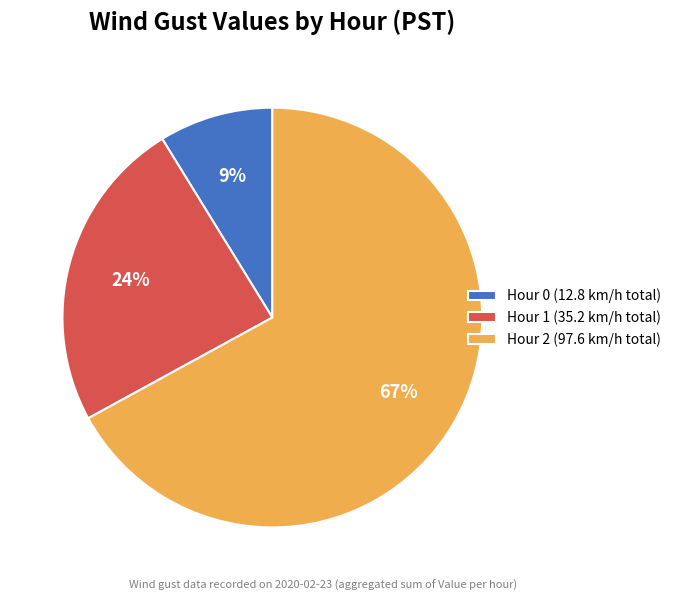

Does any single category account for the majority?

Yes